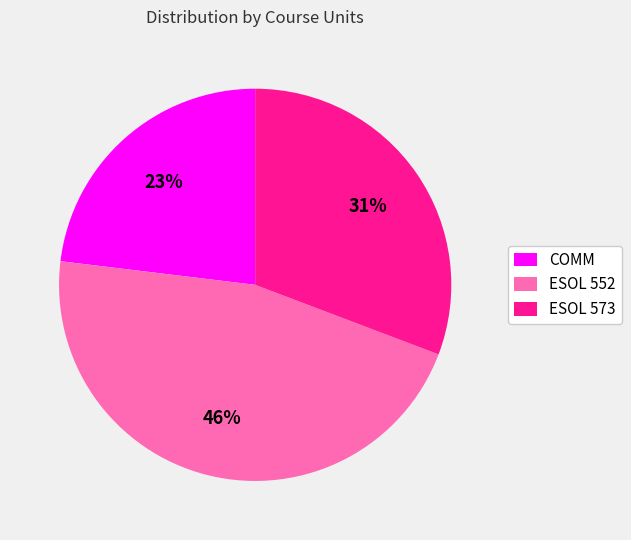

Which category has the smallest portion of the pie?

COMM